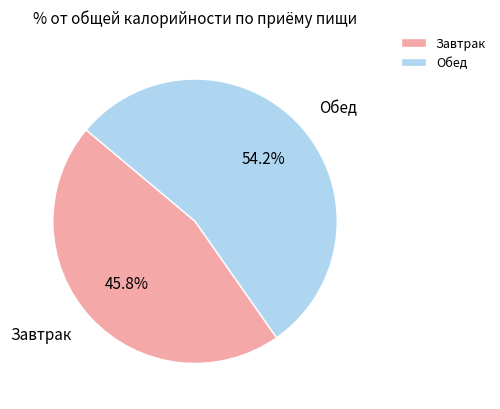

What percentage do Завтрак and Обед together represent?

100.0%